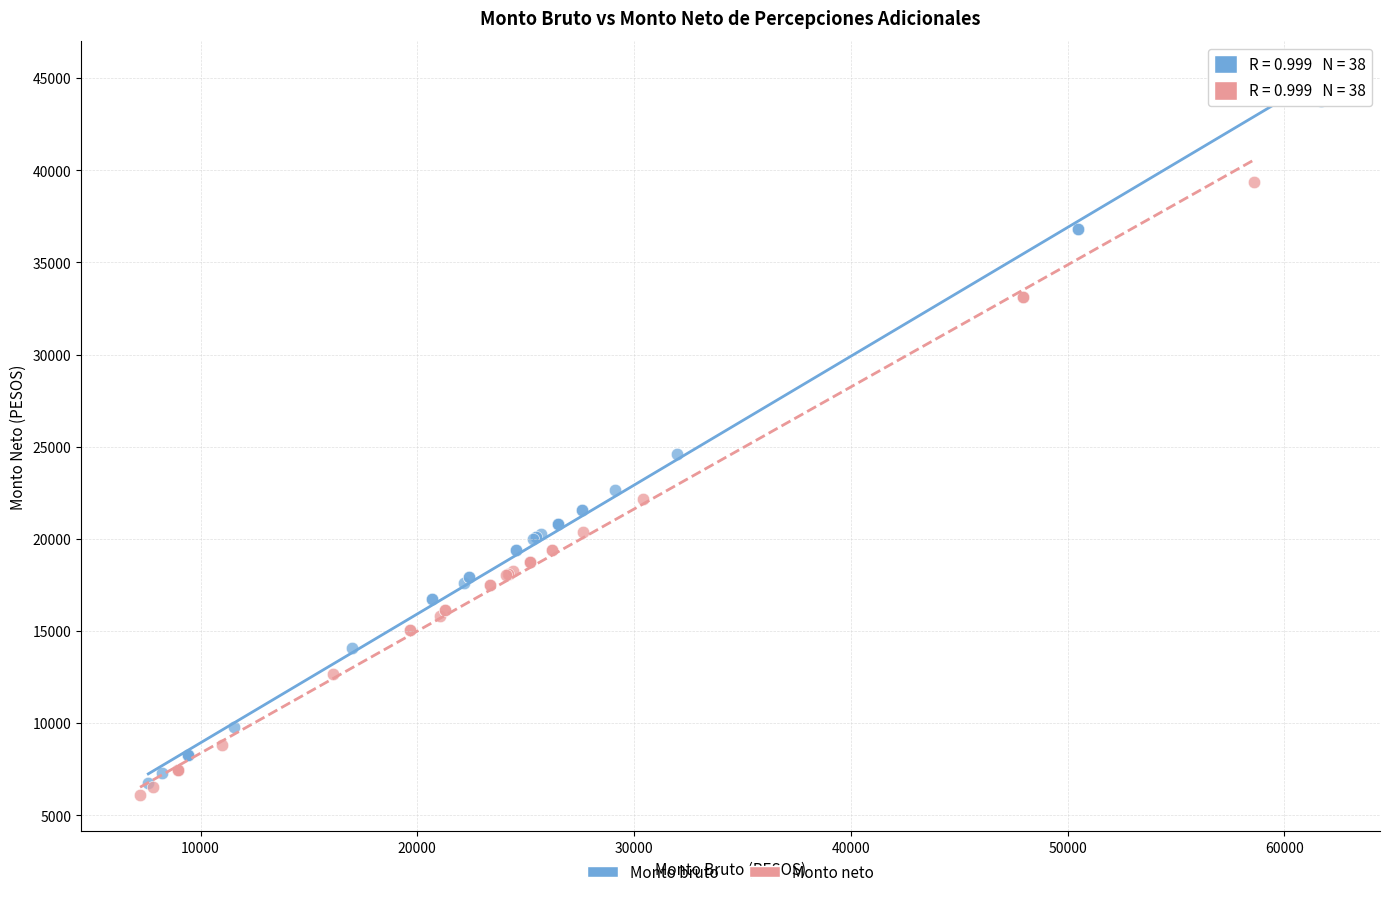

Which series has the largest Y range (max minus min)?

Monto bruto